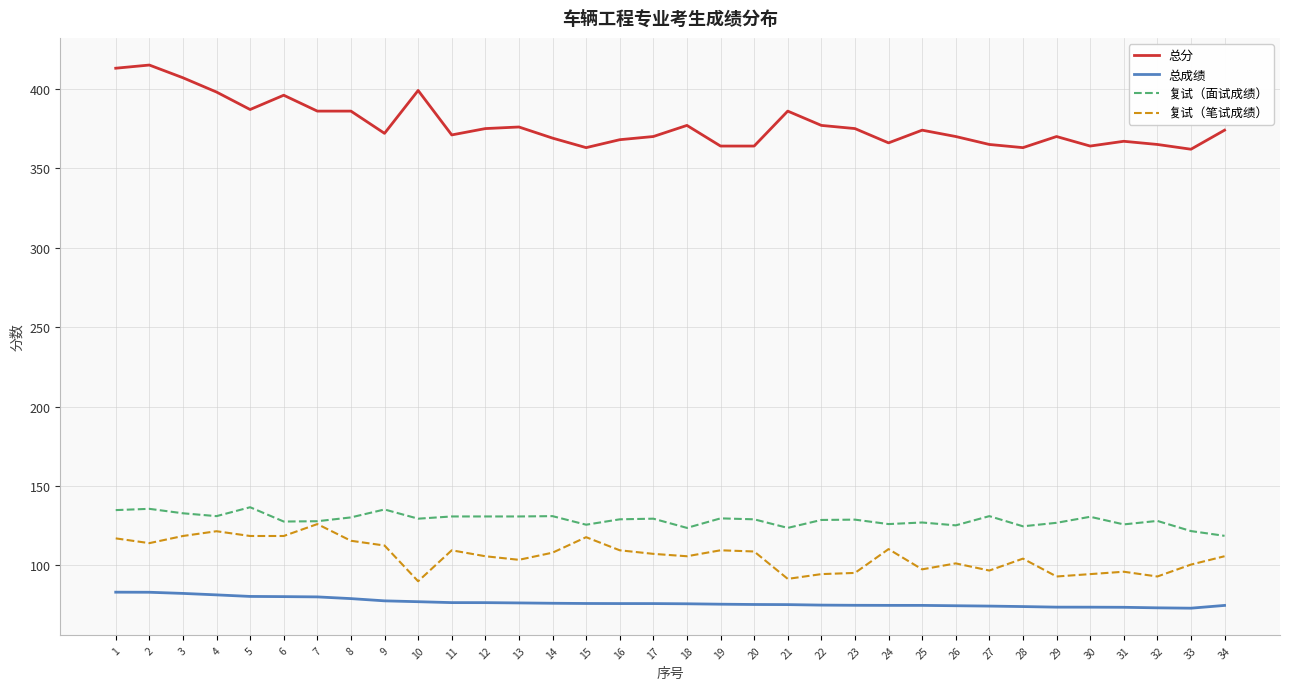

Is it true that 复试（笔试成绩） equals 140.6 at 12?

False